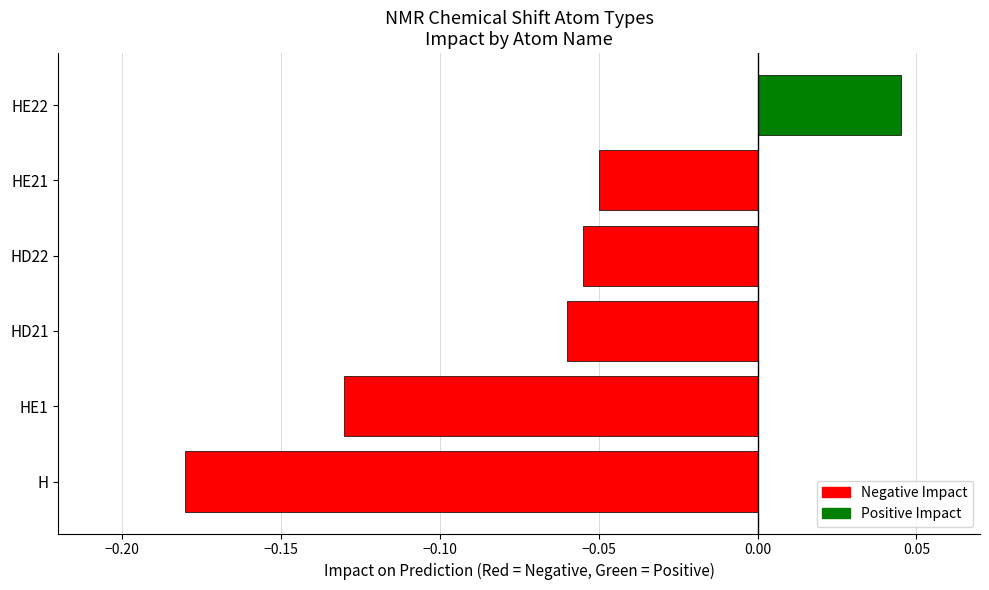

Between HE1 and HD21, which is larger?

HD21